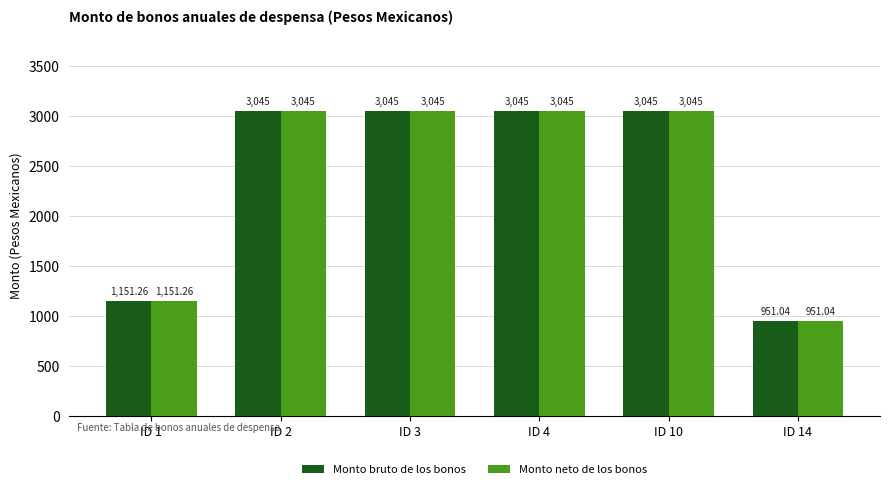

What is the total value across all series at ID 4?

6090.0